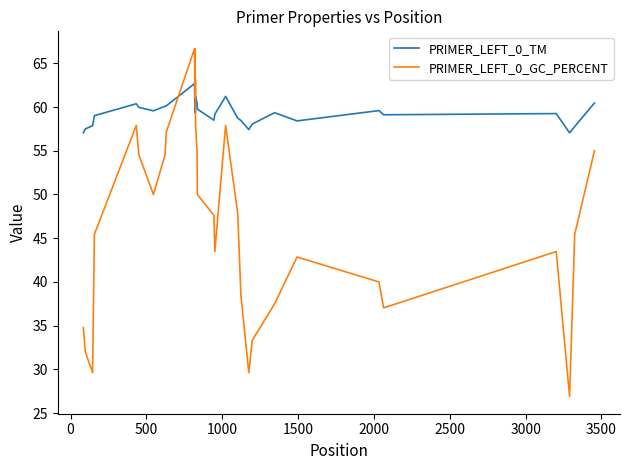

List the series in order of their overall mean, highest first.

PRIMER_LEFT_0_TM, PRIMER_LEFT_0_GC_PERCENT